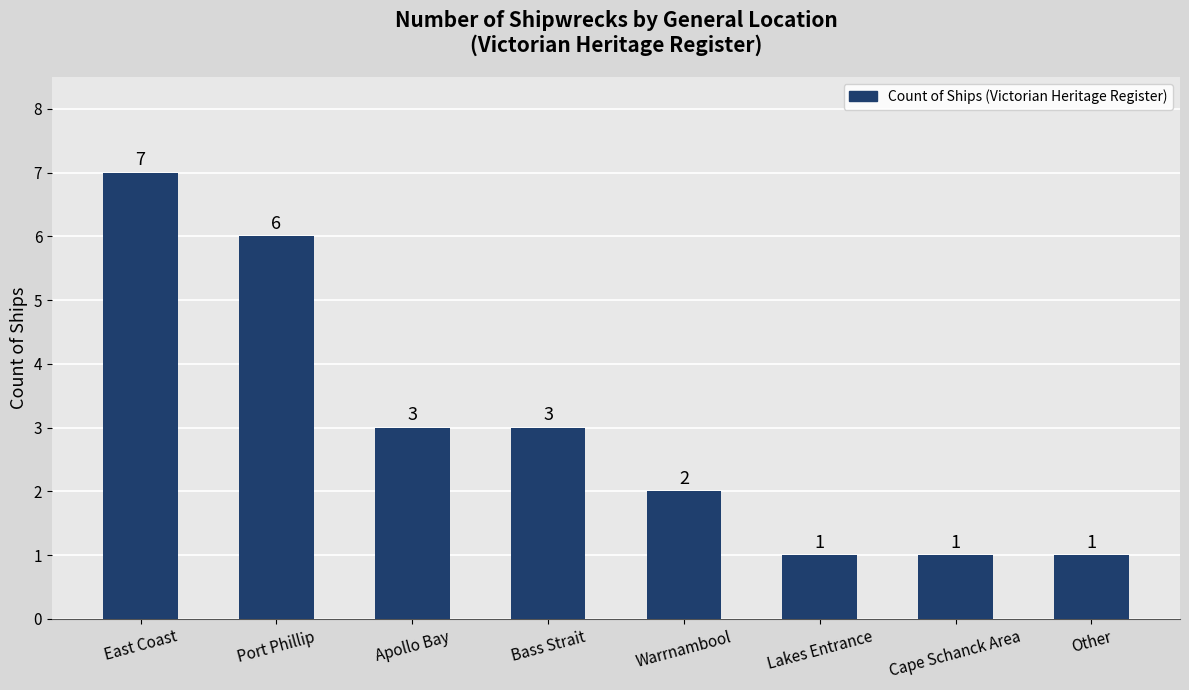

What is the greatest value displayed?

7